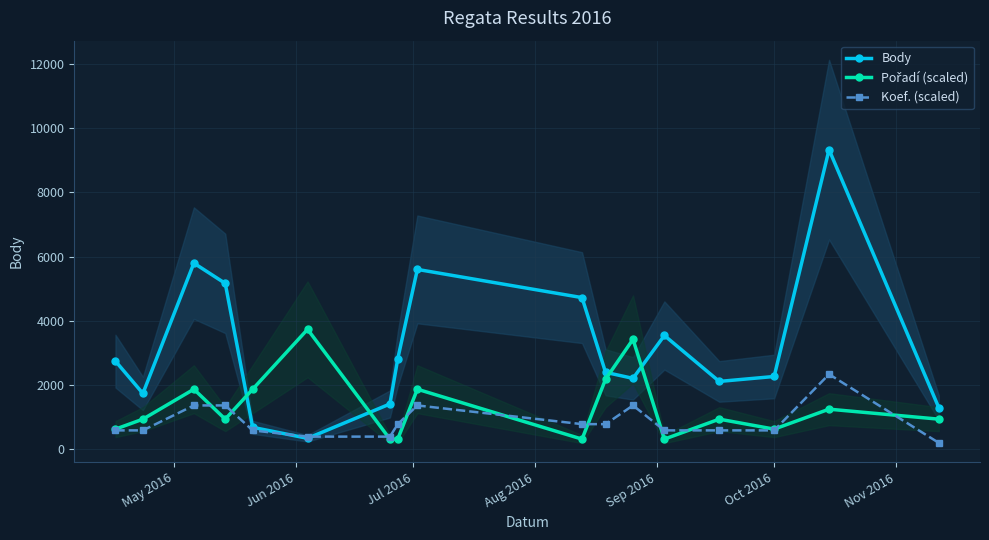

What is the value of the Pořadí (scaled) point at the 10th from the left?

311.1